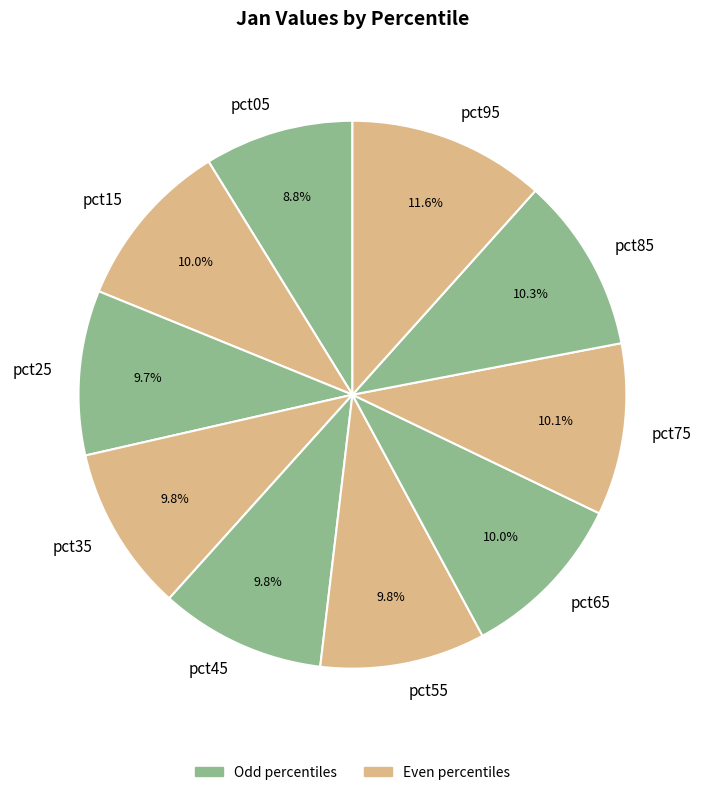

The pct35 slice represents 10% of the pie. True or false?

True